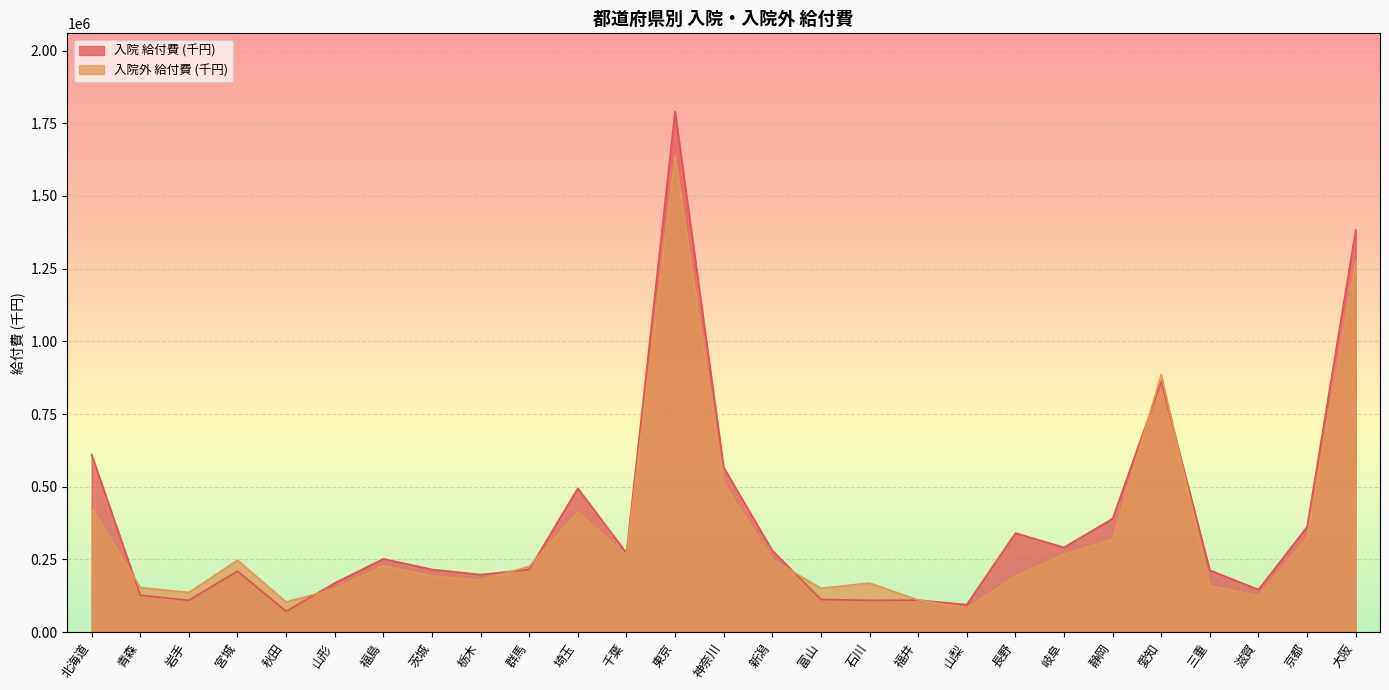

What is the label of the 9th point from the right?

山梨